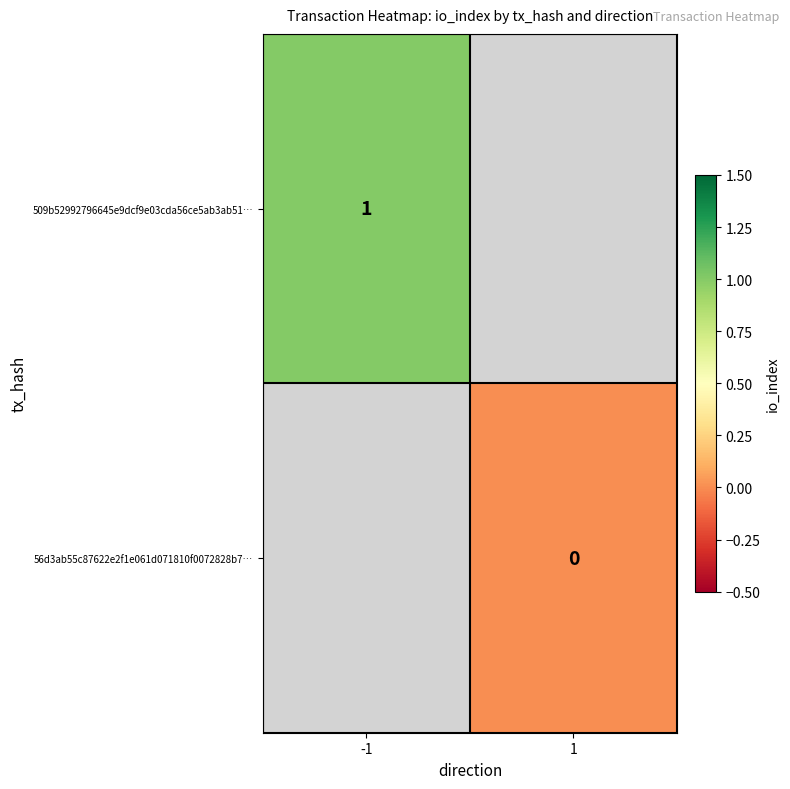

At how many categories does at least one series exceed 0?

1